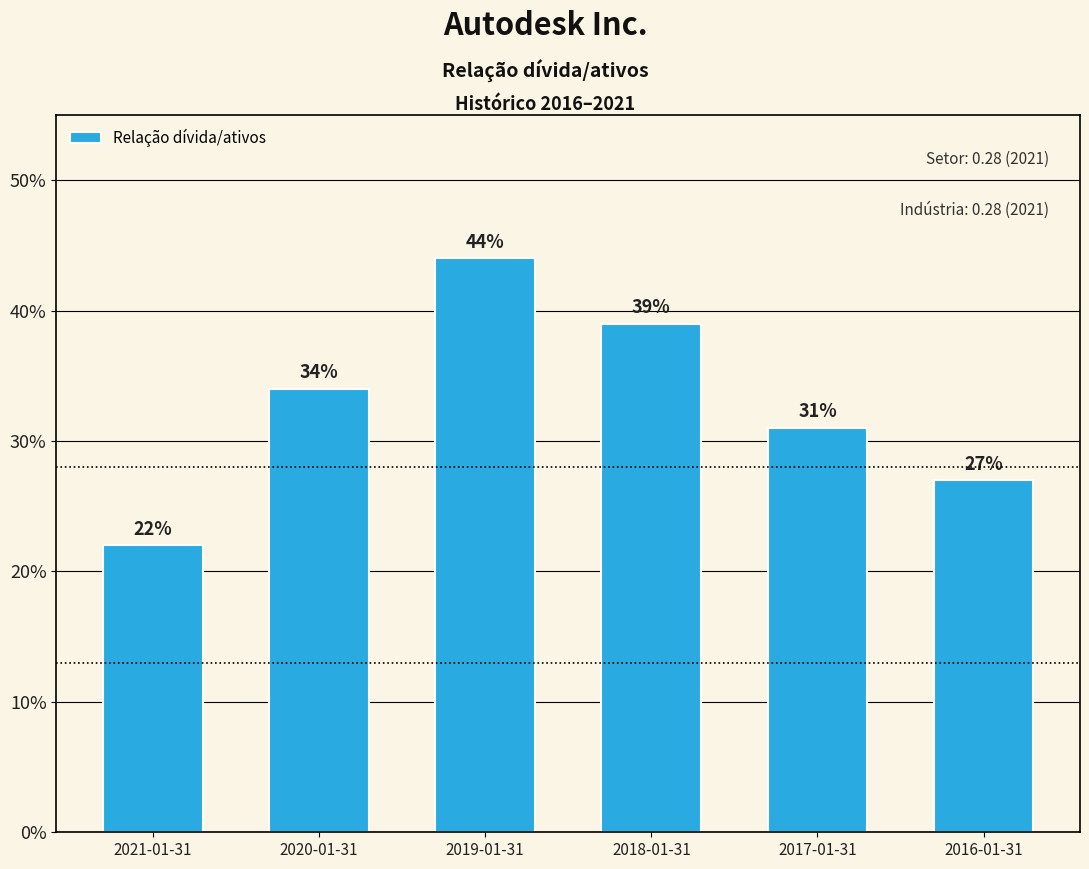

At which label is the value closest to 0?

2021-01-31